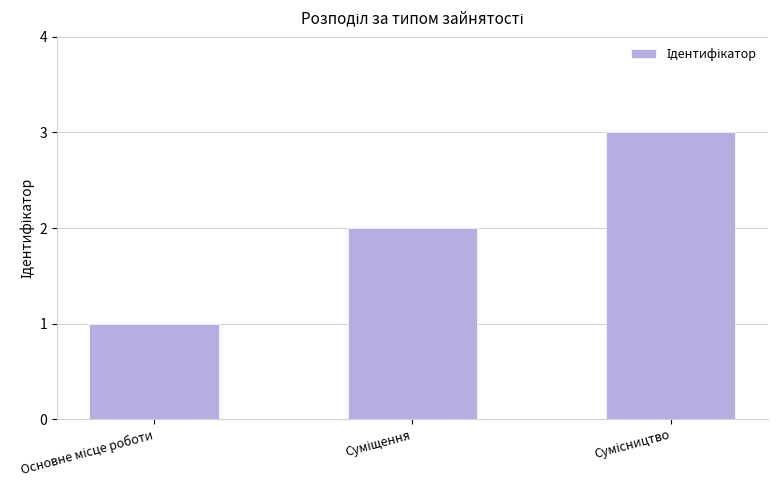

How many series are shown in this chart?

1